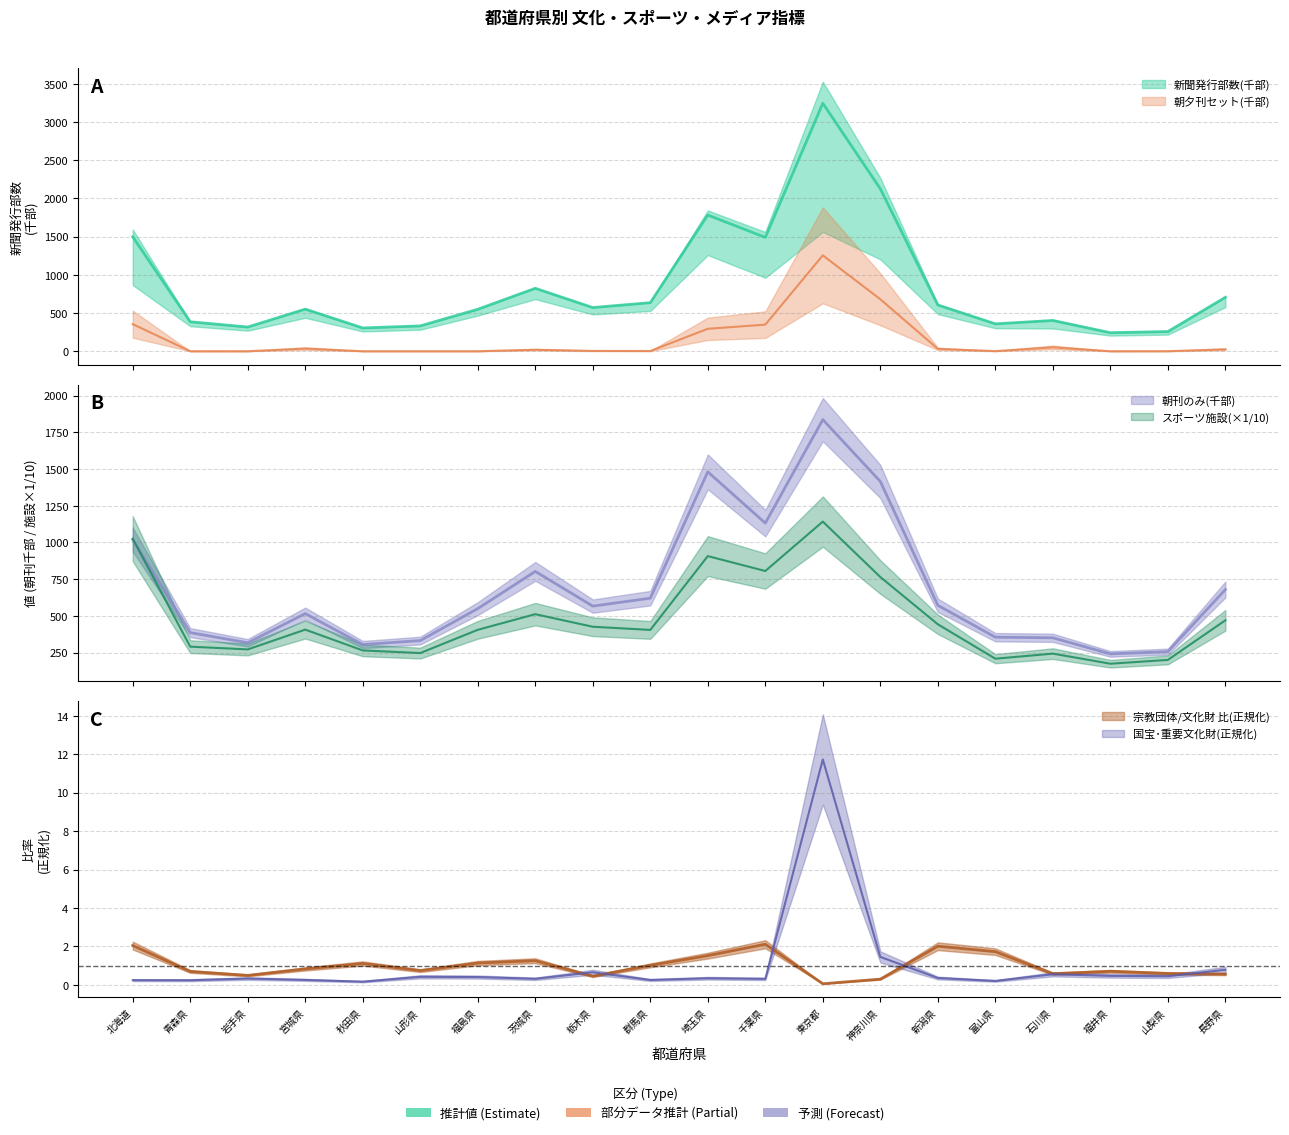

True or false: 新聞発行部数(千部) and スポーツ施設 intersect in this chart.

False